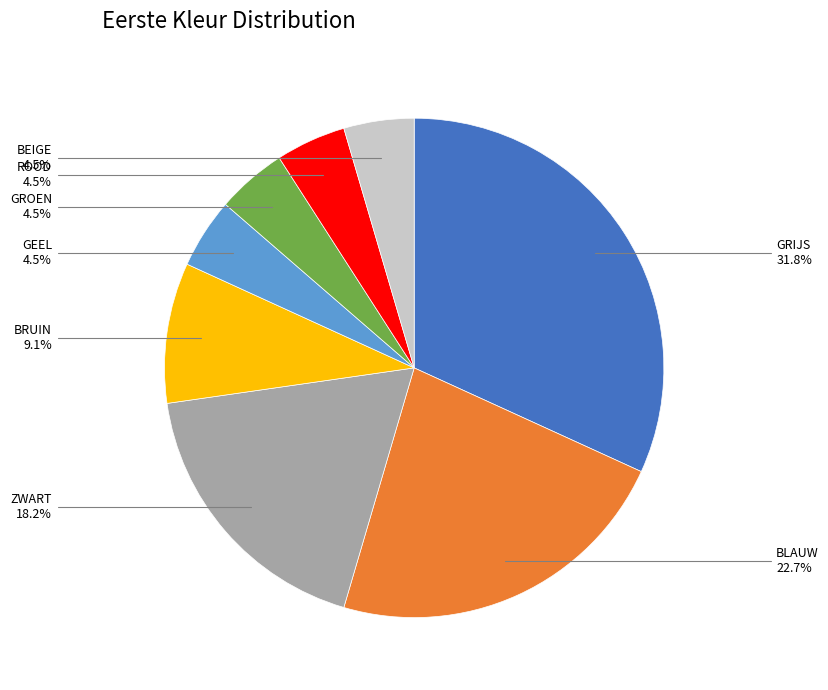

Is there a majority slice in this chart?

No